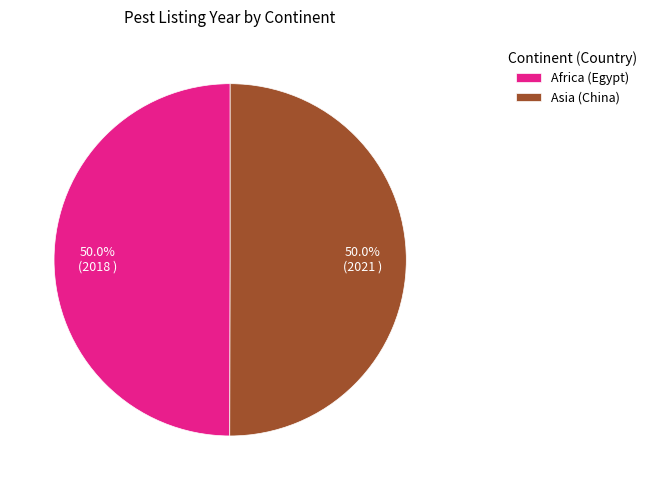

True or false: Africa (Egypt) accounts for 44% of the total.

False